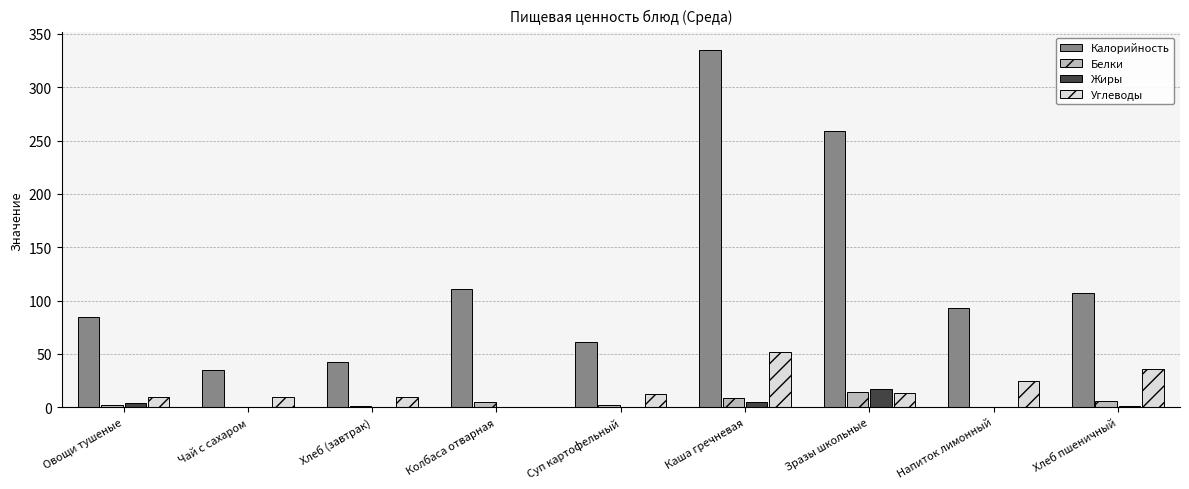

At which category is the sum across all series the highest?

Каша гречневая